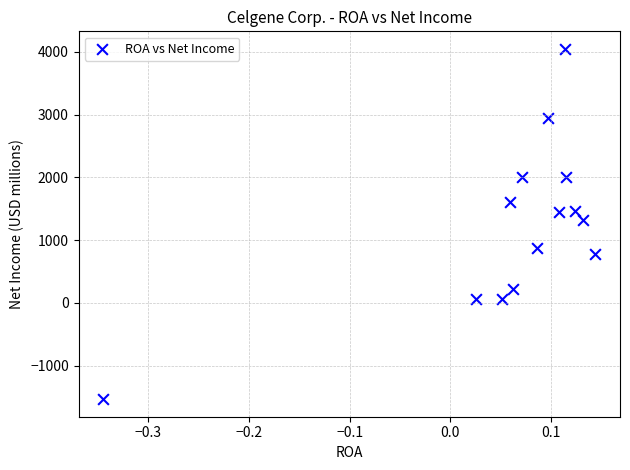

What is the range of Y values (max minus min)?

5580